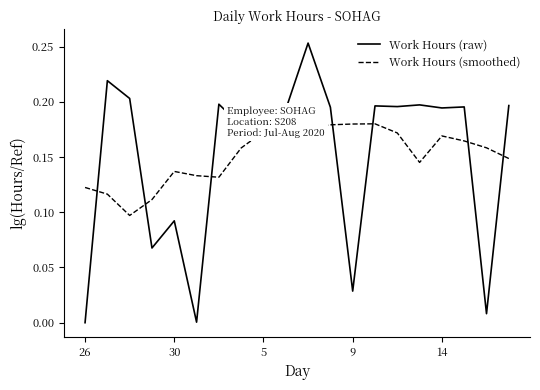

True or false: Work Hours (smoothed) and Work Hours (raw) cross at least once.

True